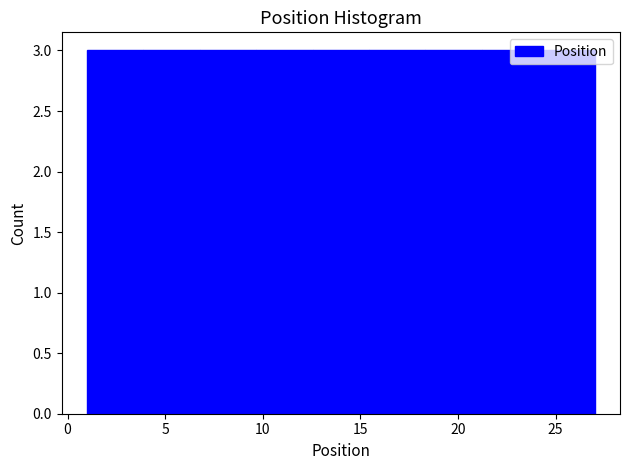

Reading left to right, list every bar in this chart as the range it spans on the x-axis followed by its height. Neither the bar edges nor the heights are printed on the chart, so give them approximately, as read against the axes.

1.0 to 4.0: 3
4.0 to 7.0: 3
7.0 to 9.5: 3
9.5 to 12.5: 3
12.5 to 15.5: 3
15.5 to 18.5: 3
18.5 to 21.0: 3
21.0 to 24.0: 3
24.0 to 27.0: 3